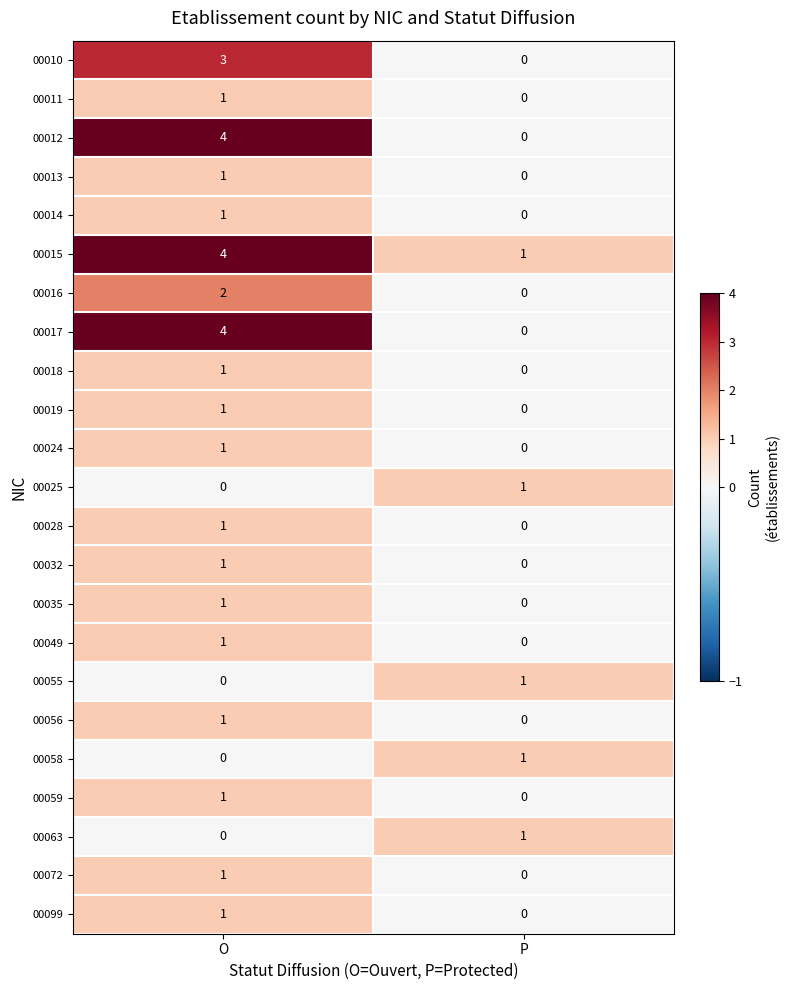

Which series has the largest total across all categories?

00015